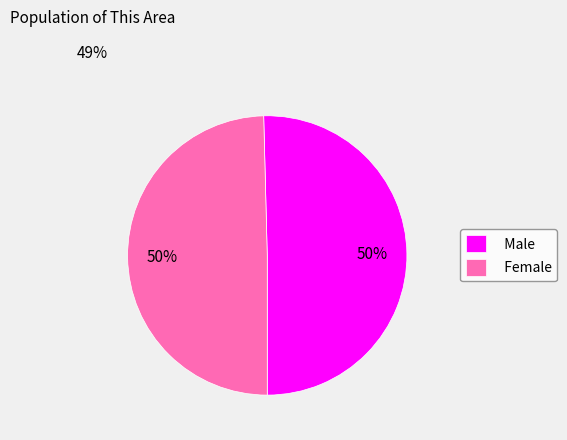

To the nearest percent, what is the average slice percentage?

50%